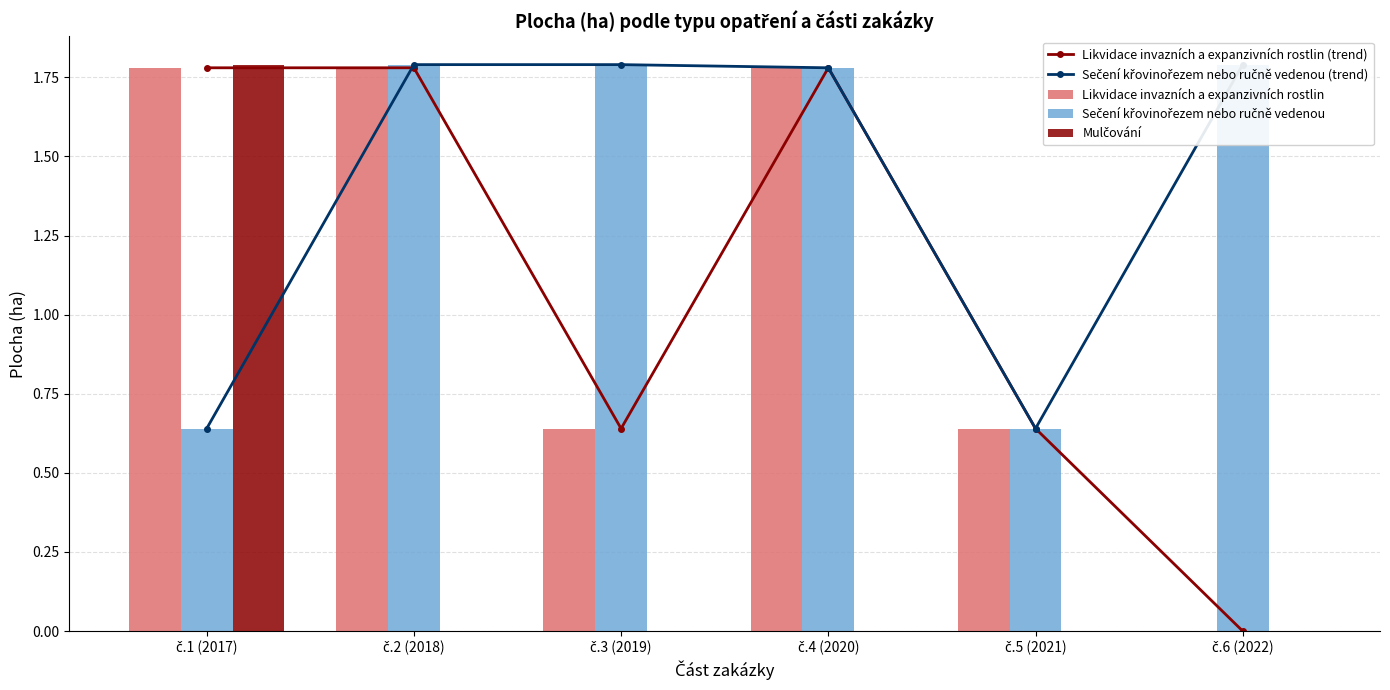

Which label corresponds to the largest value in the chart?

č.2 (2018)